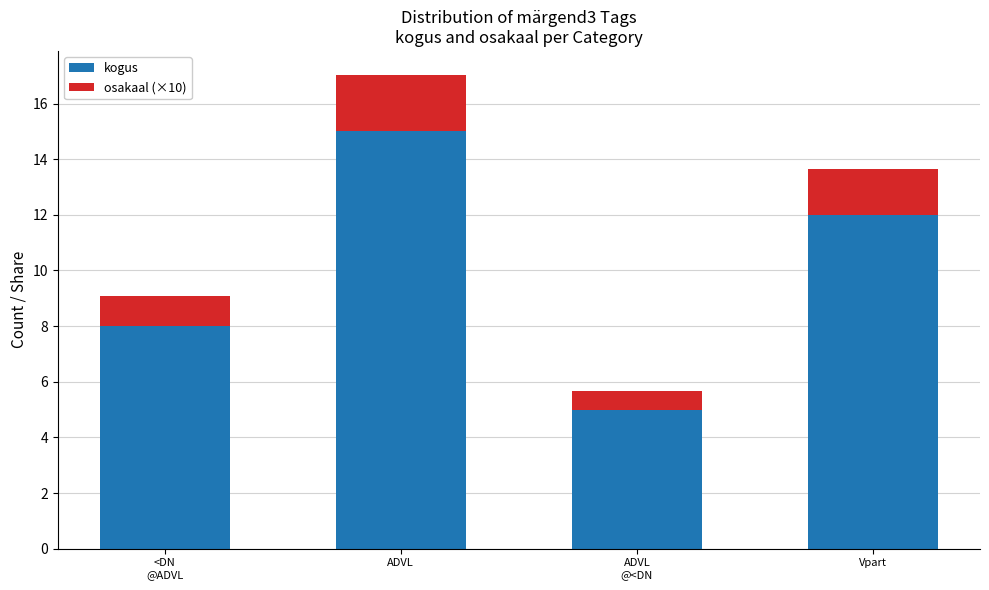

What is the total value across all series at ADVL?

17.0